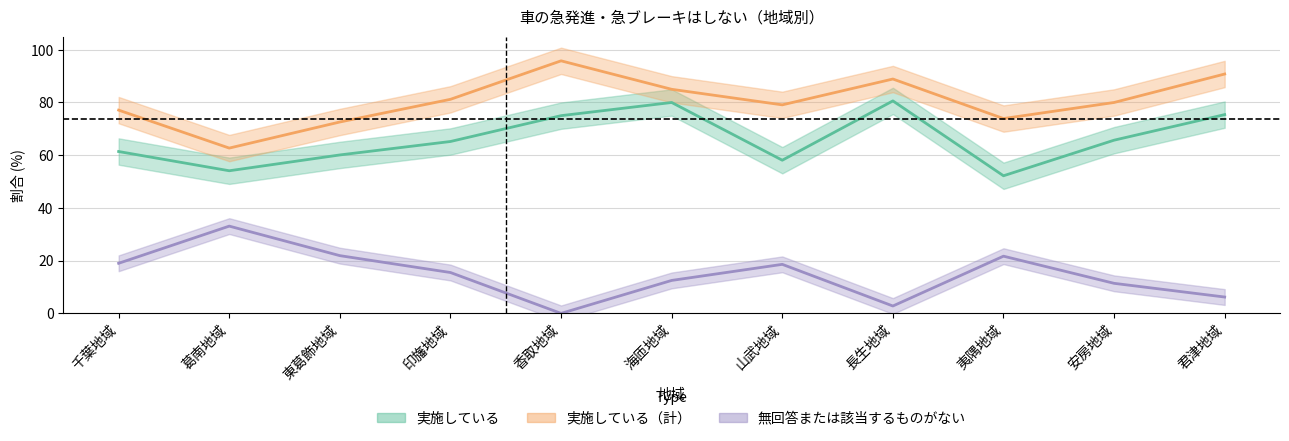

What is the label of the 1st point from the left?

千葉地域